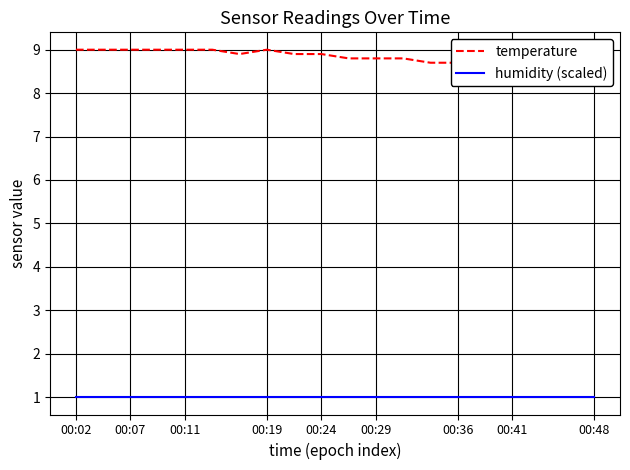

Reading left to right, extract all data points from this chart.

temperature: 9.0	9.0	9.0	9.0	9.0	9.0	8.9	9.0	8.9	8.9	8.8	8.8	8.8	8.7	8.7	8.7	8.7	8.7	8.7	8.7
humidity (scaled): 1.0	1.0	1.0	1.0	1.0	1.0	1.0	1.0	1.0	1.0	1.0	1.0	1.0	1.0	1.0	1.0	1.0	1.0	1.0	1.0